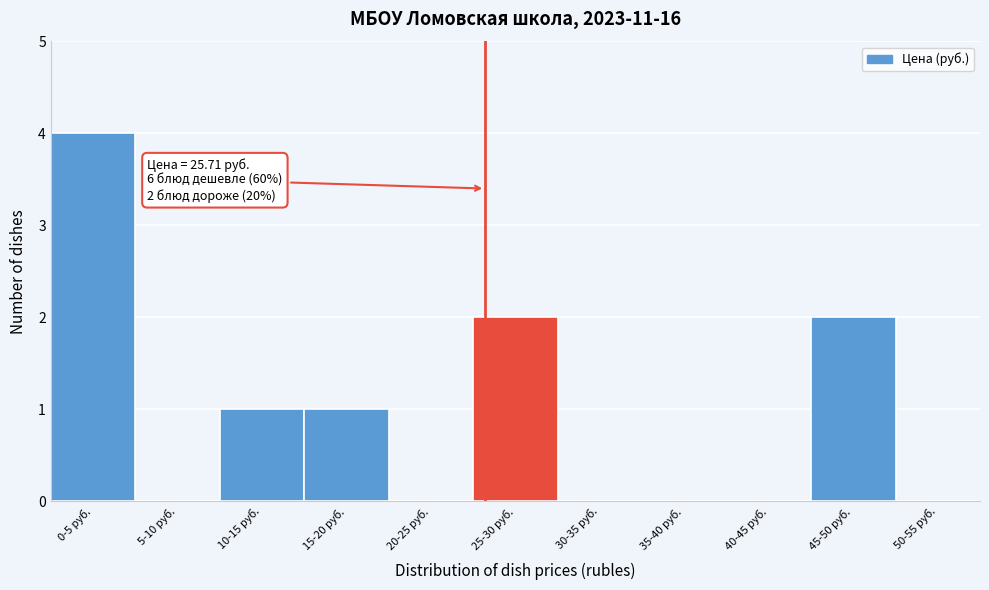

Reading left to right, transcribe all the data shown in this chart.

0-5 руб.=4	5-10 руб.=0	10-15 руб.=1	15-20 руб.=1	20-25 руб.=0	25-30 руб.=2	30-35 руб.=0	35-40 руб.=0	40-45 руб.=0	45-50 руб.=2	50-55 руб.=0